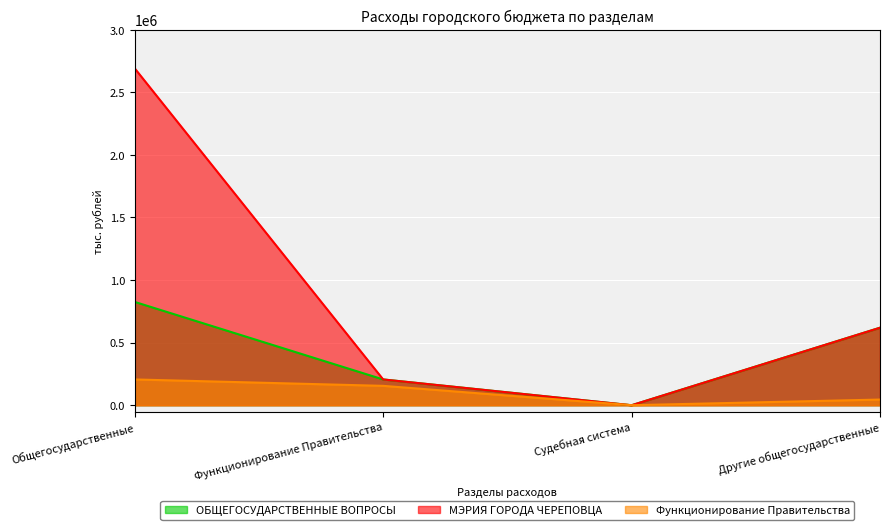

What is the average value of the ОБЩЕГОСУДАРСТВЕННЫЕ ВОПРОСЫ series?

412698.5